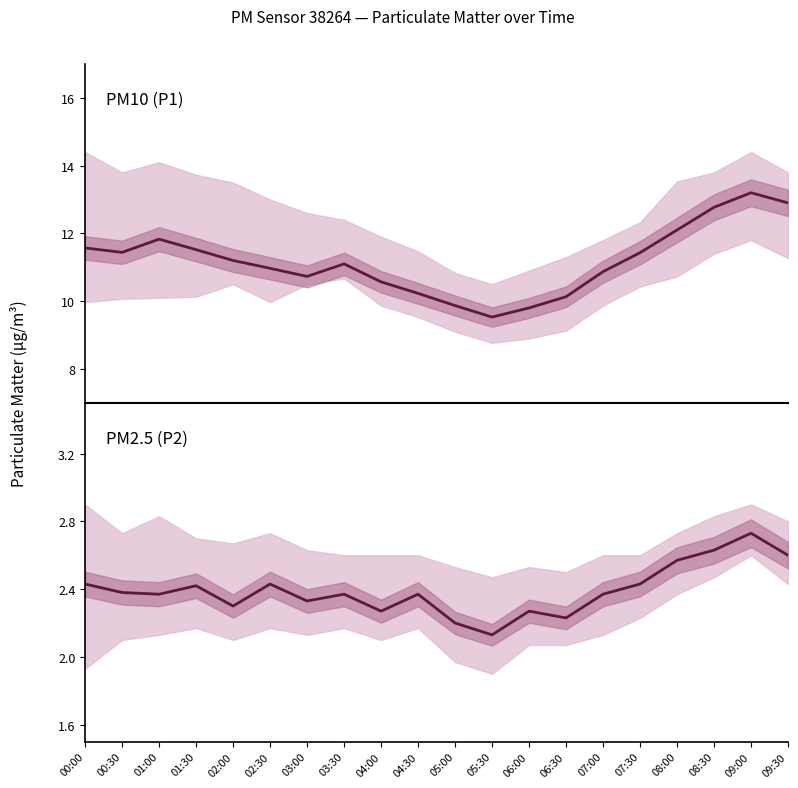

True or false: P1 has more than 1 points higher than both neighbors.

True